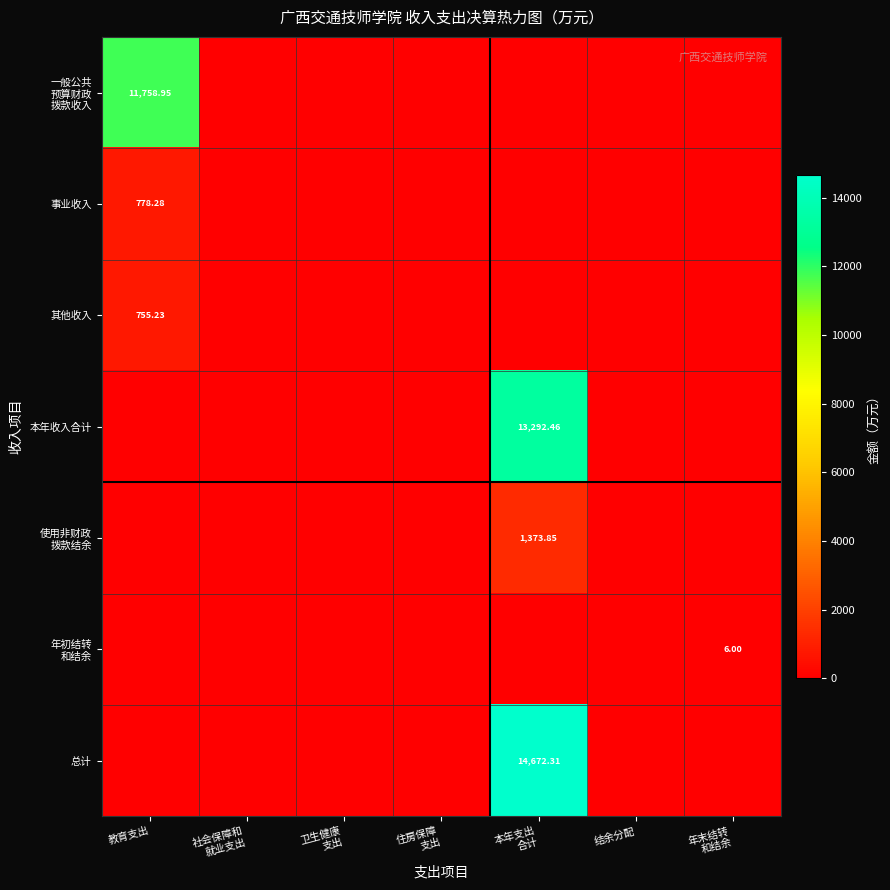

Which series has the largest range (max minus min)?

总计